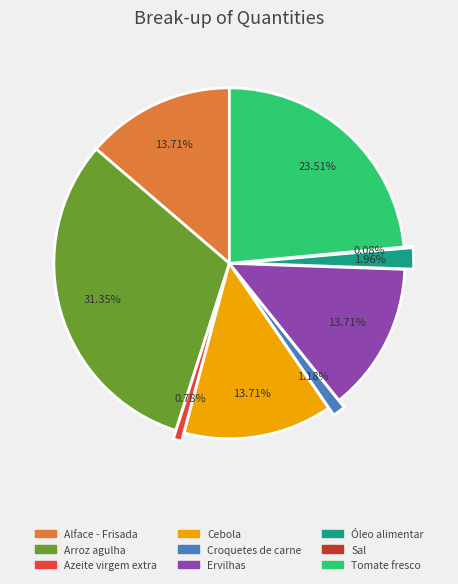

To the nearest percent, what is the difference between the Óleo alimentar and Cebola slice percentages?

12%